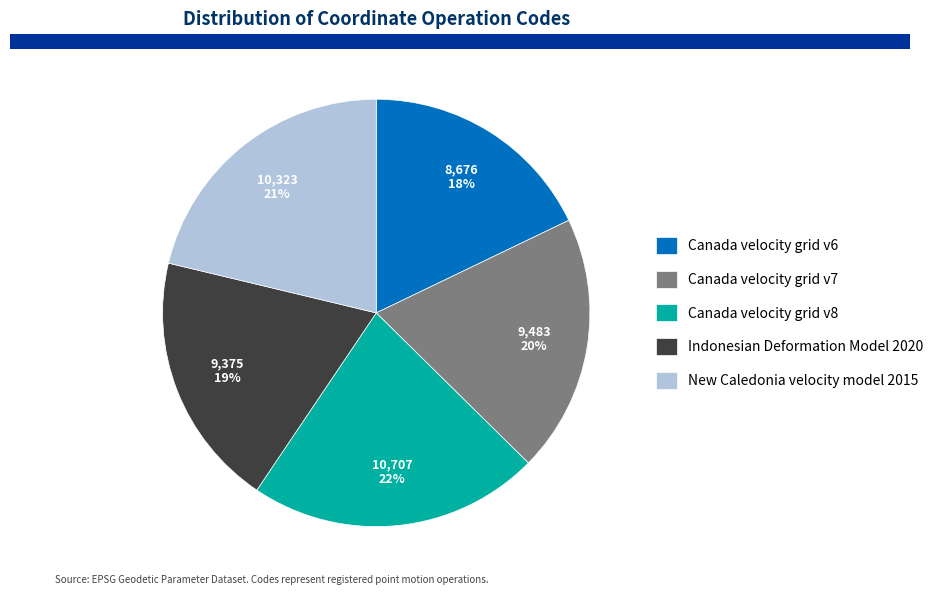

Combined, do Canada velocity grid v6 and Canada velocity grid v8 account for over 50%?

No